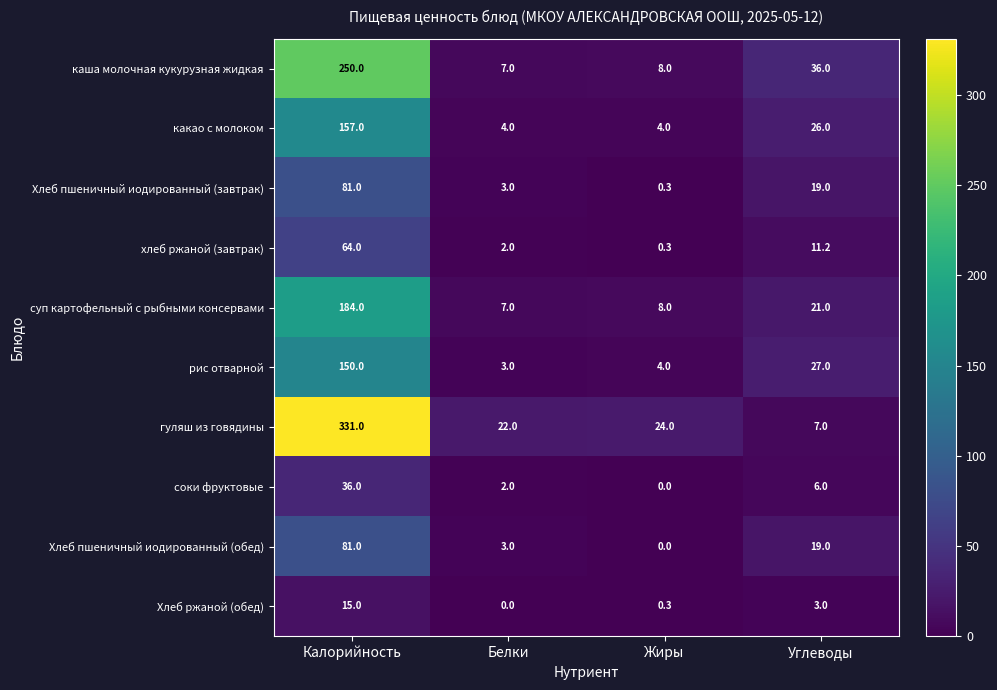

How many series are shown in this chart?

10